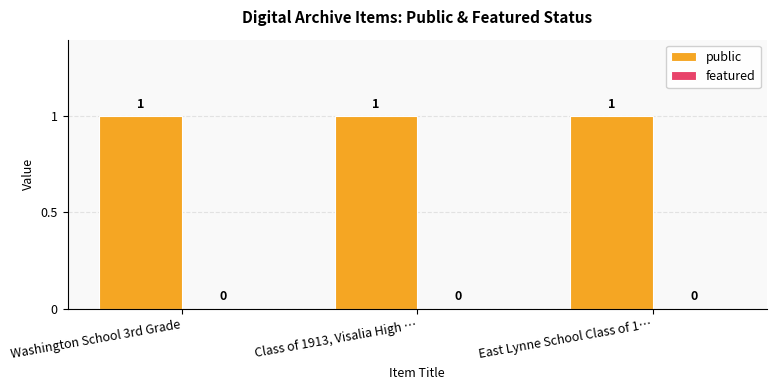

What is the total value across all series at East Lynne School Class of 1…?

1